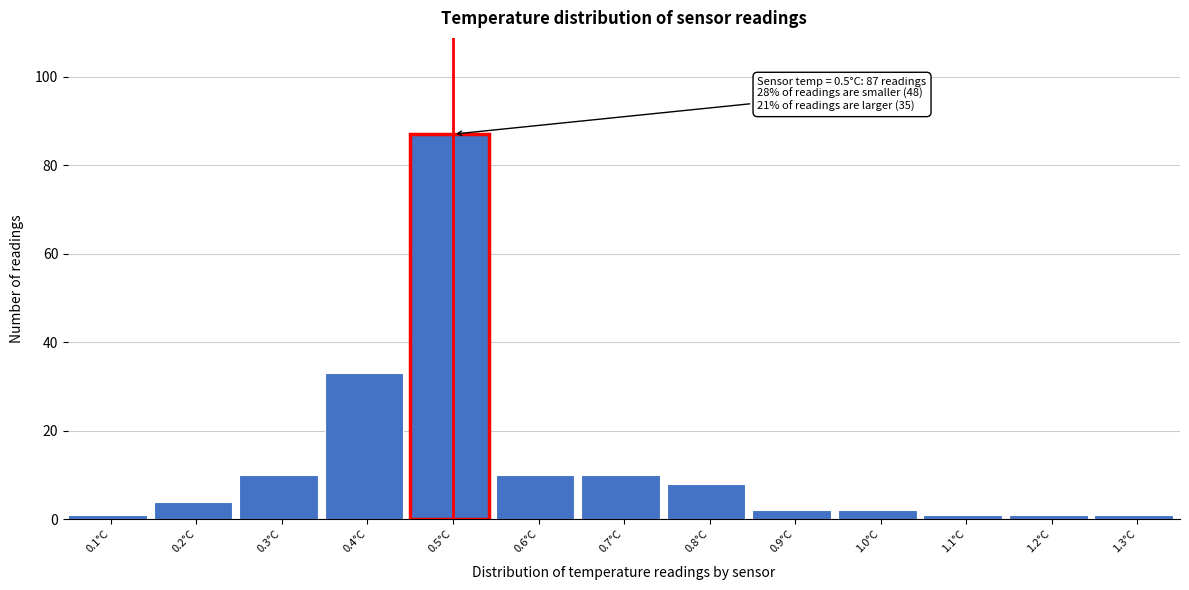

Which range on the x-axis has the tallest bar?

0.45 to 0.55